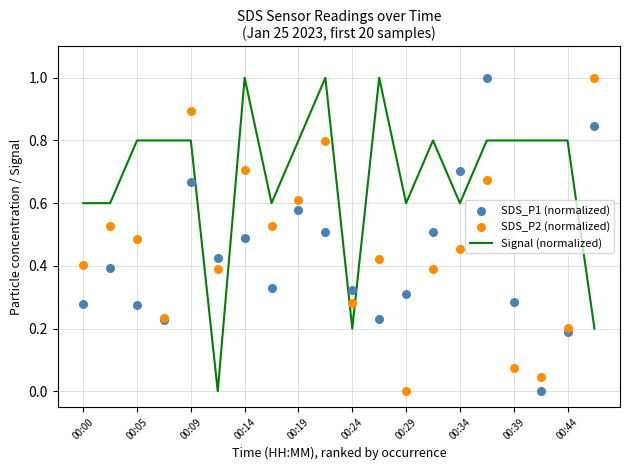

Which series contains the highest Y value?

Signal (normalized)